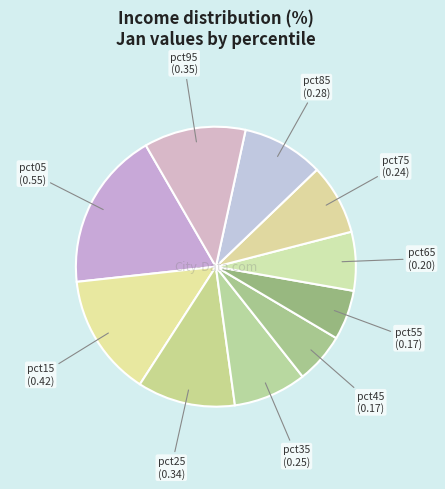

How many segments does this pie chart have?

10